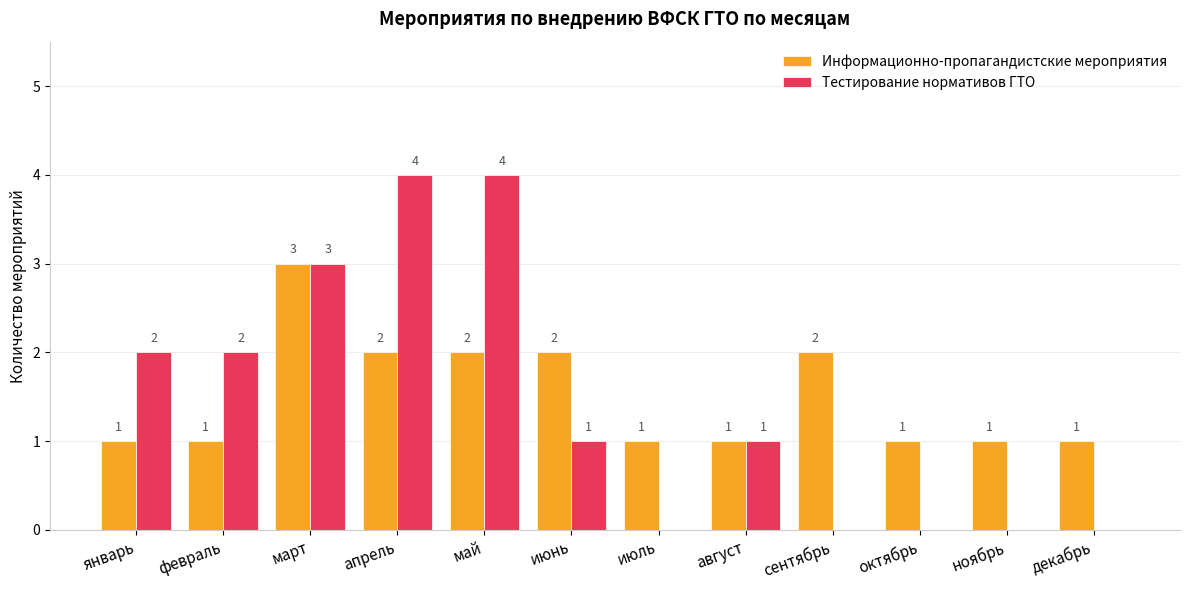

What is the highest value of the Тестирование нормативов ГТО series?

4